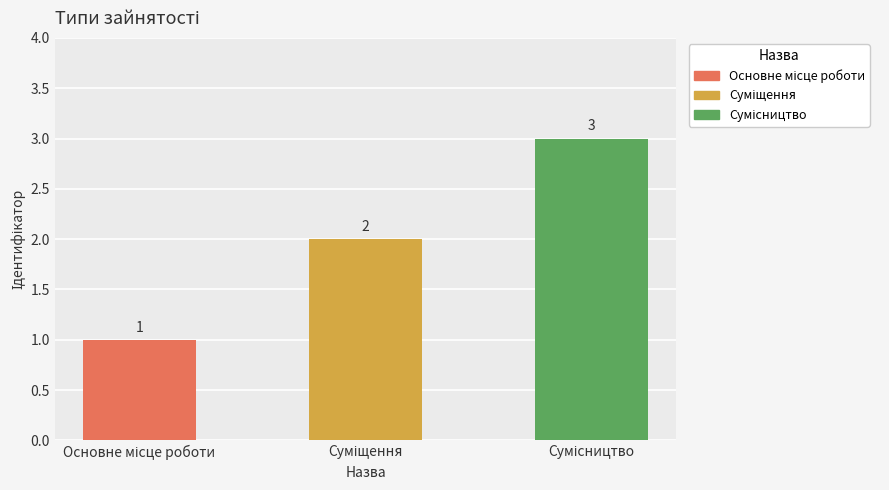

What is the maximum value shown in the chart?

3